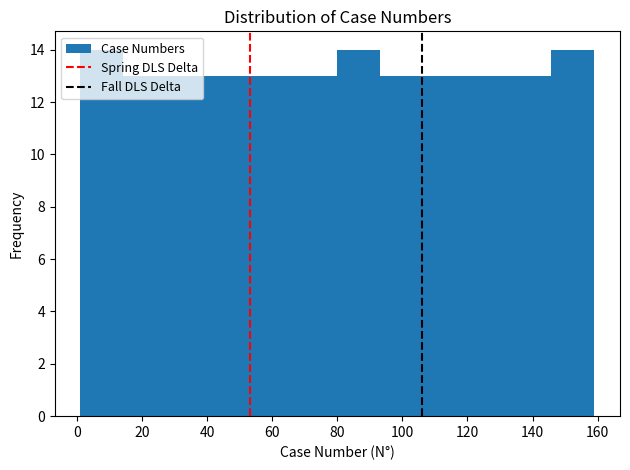

What is the height of the bar covering 80 to 94 on the x-axis? Neither the bar edges nor the heights are printed on the chart, so give them approximately, as read against the axes.

14